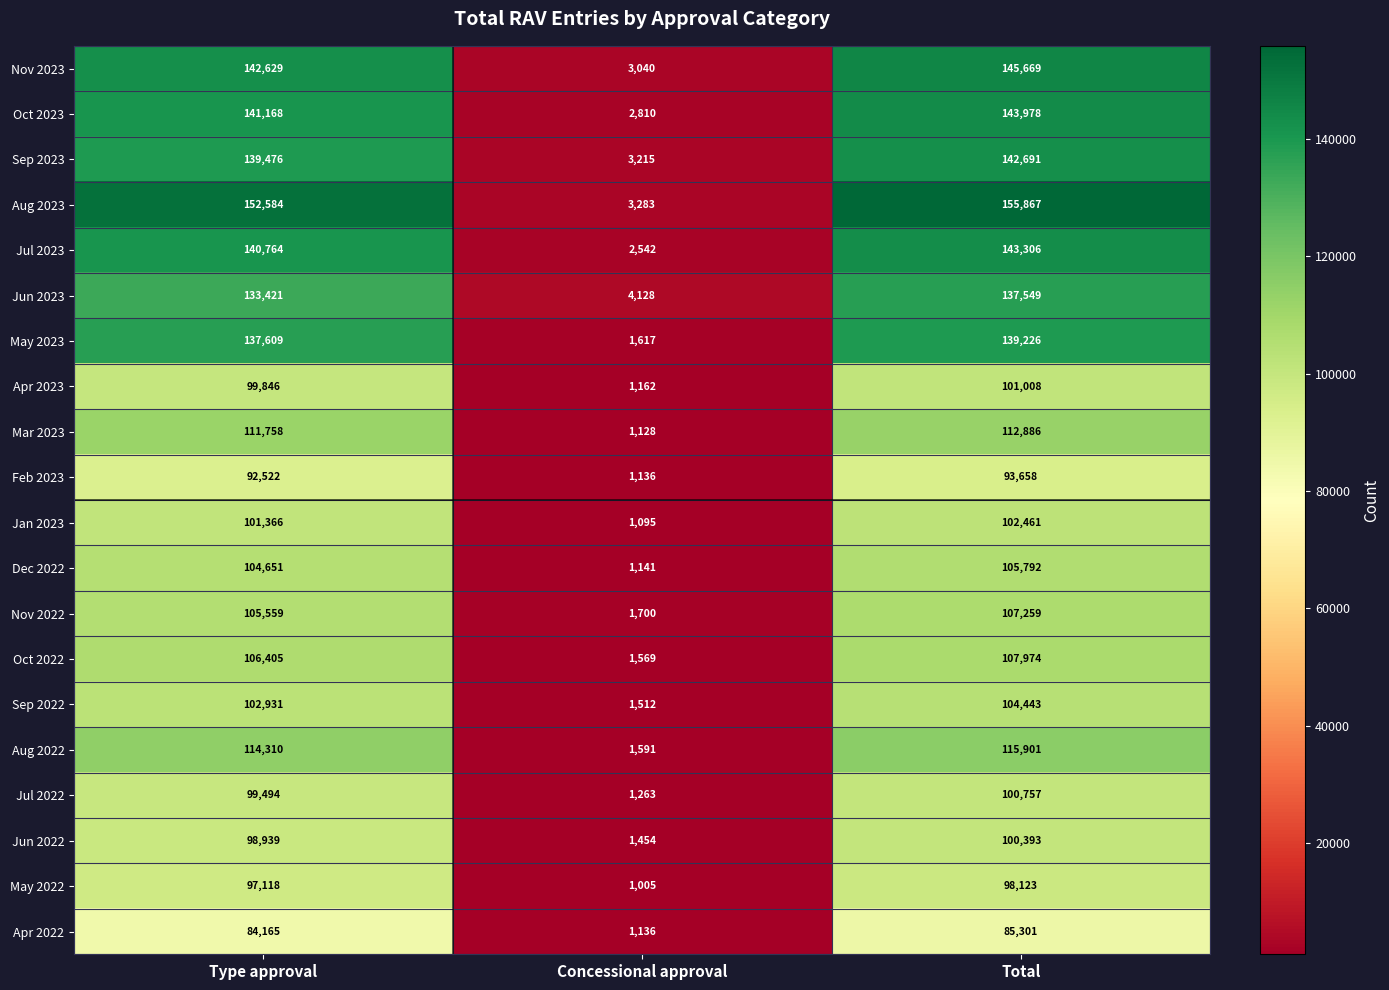

At how many categories does at least one series exceed 129932?

2